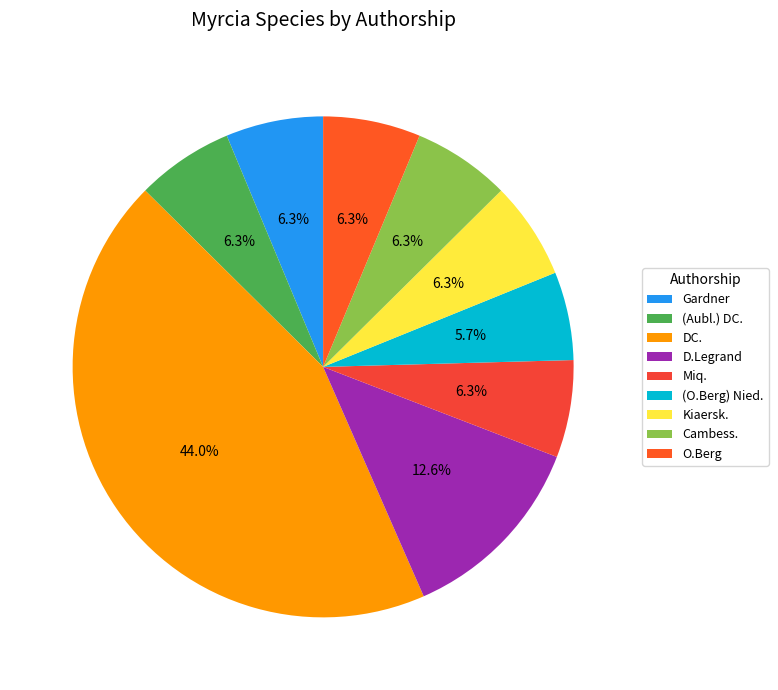

Count the number of slices in the pie.

9